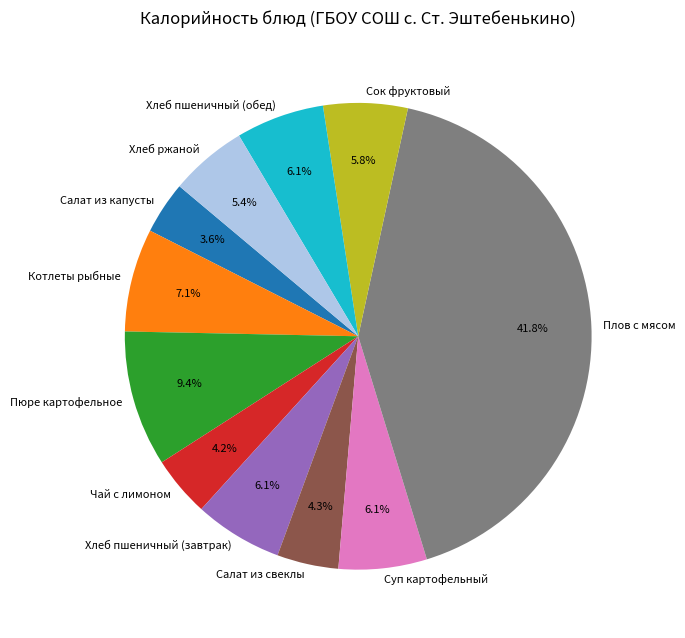

Is there a majority slice in this chart?

No